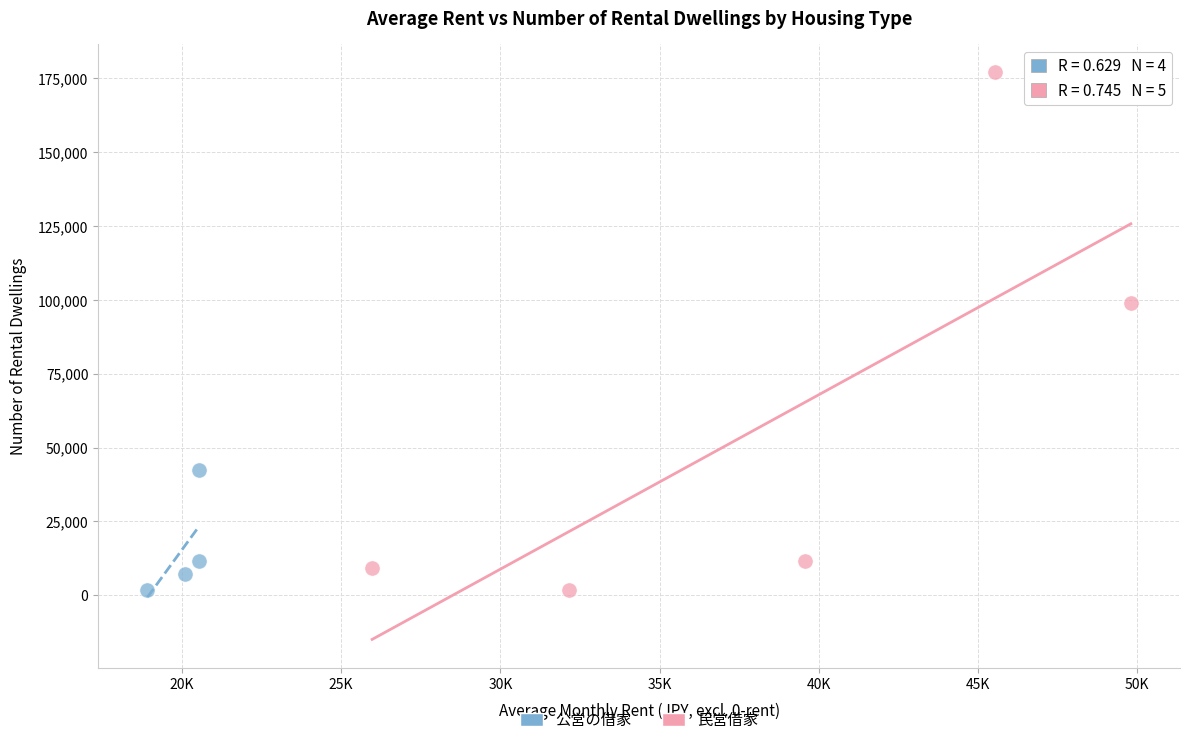

Which series contains the highest Y value?

民営借家